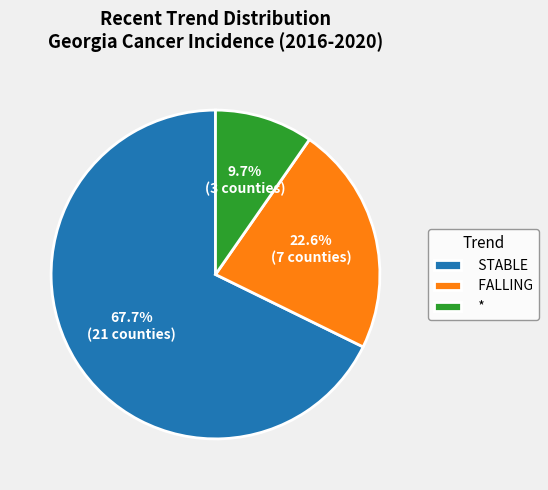

Which has a higher value, FALLING or STABLE?

STABLE